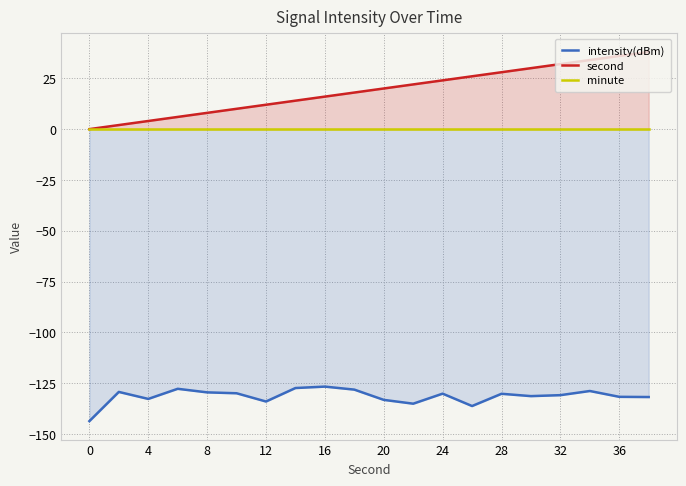

True or false: second and intensity(dBm) cross at least once.

False